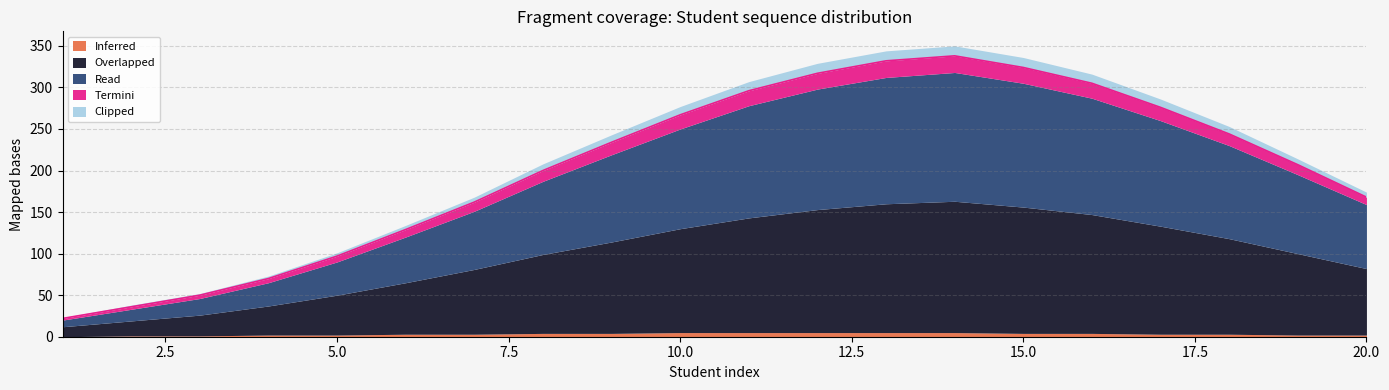

What are all the series names shown in the legend?

Inferred, Overlapped, Read, Termini, Clipped